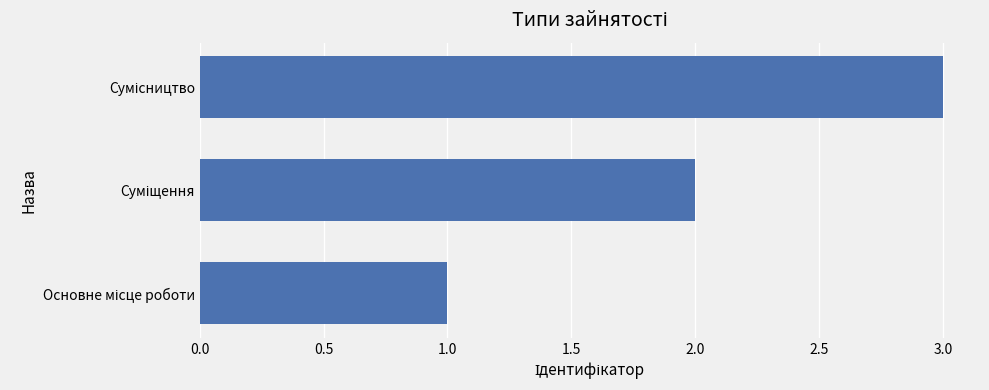

How many categories are shown in the chart?

3